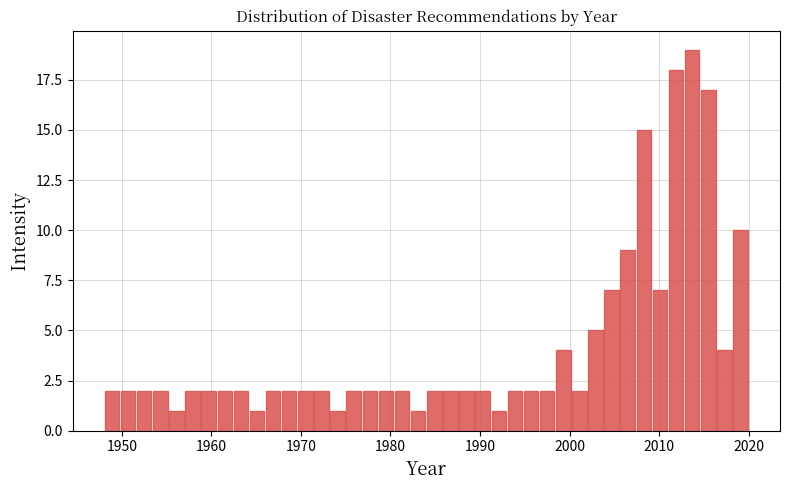

Around what value on the x-axis is the tallest bar? Give the approximate position of its centre, as read against the axis.

2014